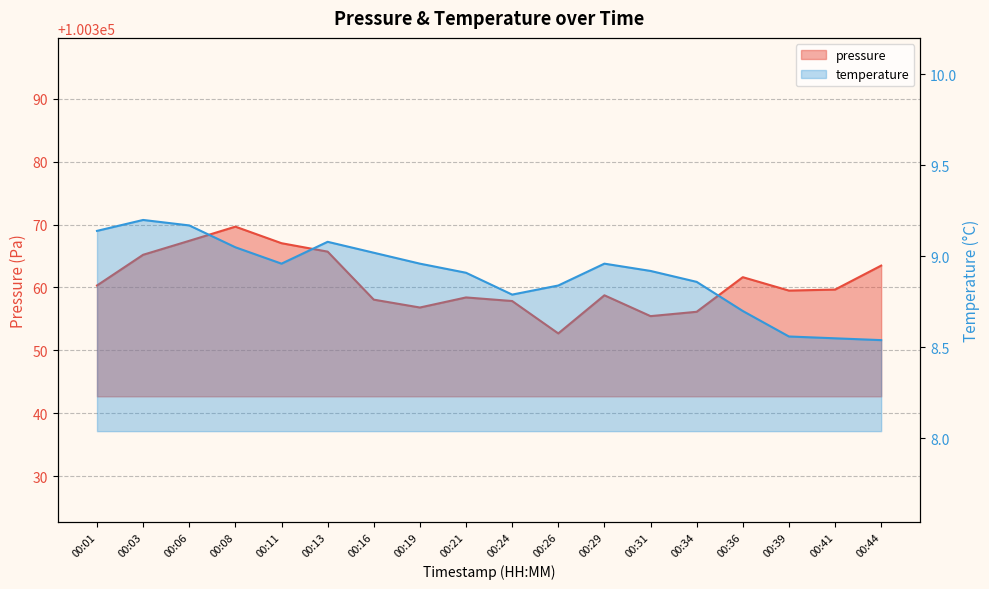

Rank the series at 00:21 from lowest to highest value.

temperature, pressure